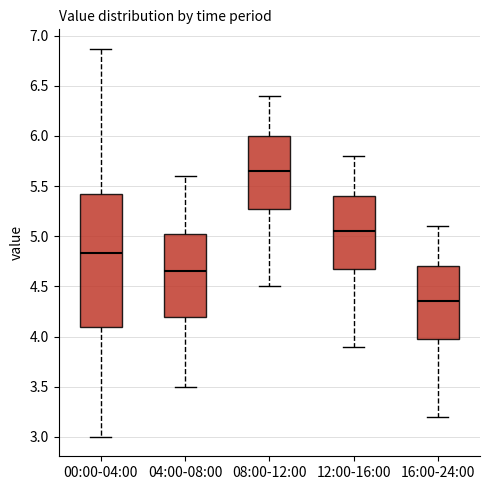

Which box's median line is the lowest?

16:00-24:00